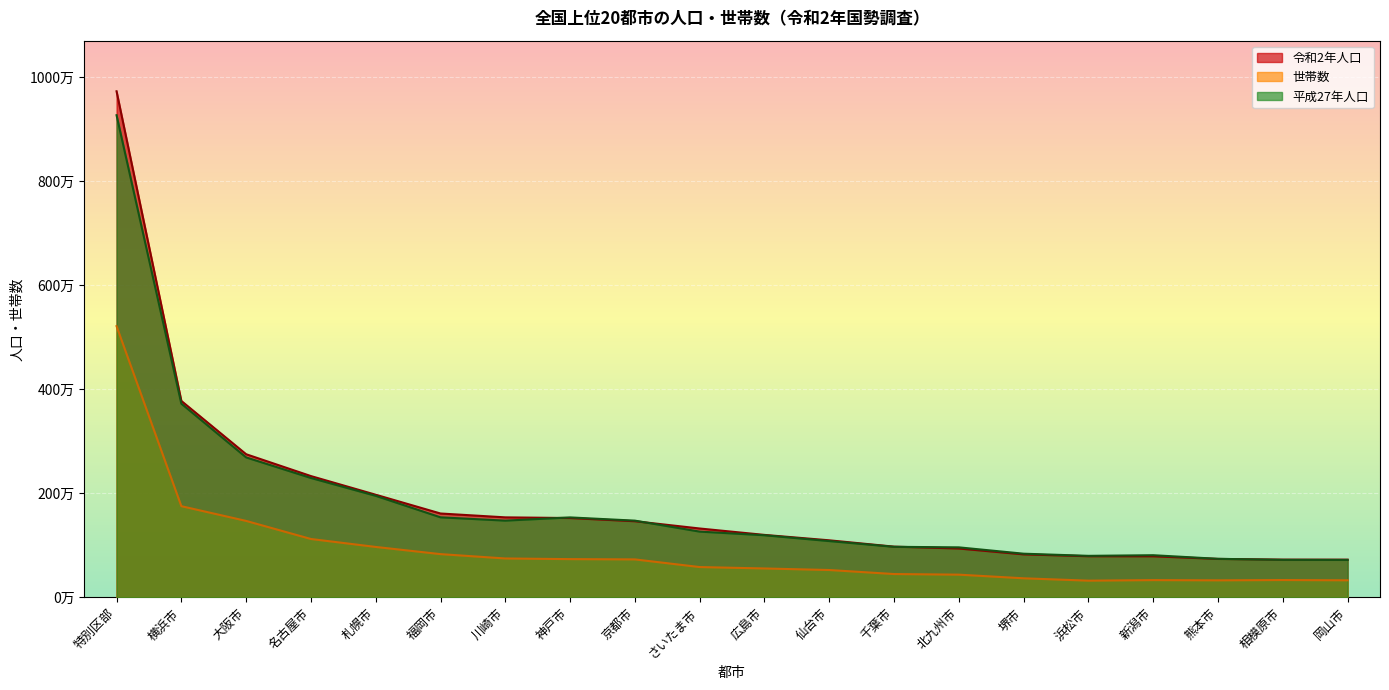

What is the lowest value of the 世帯数 series?

320749